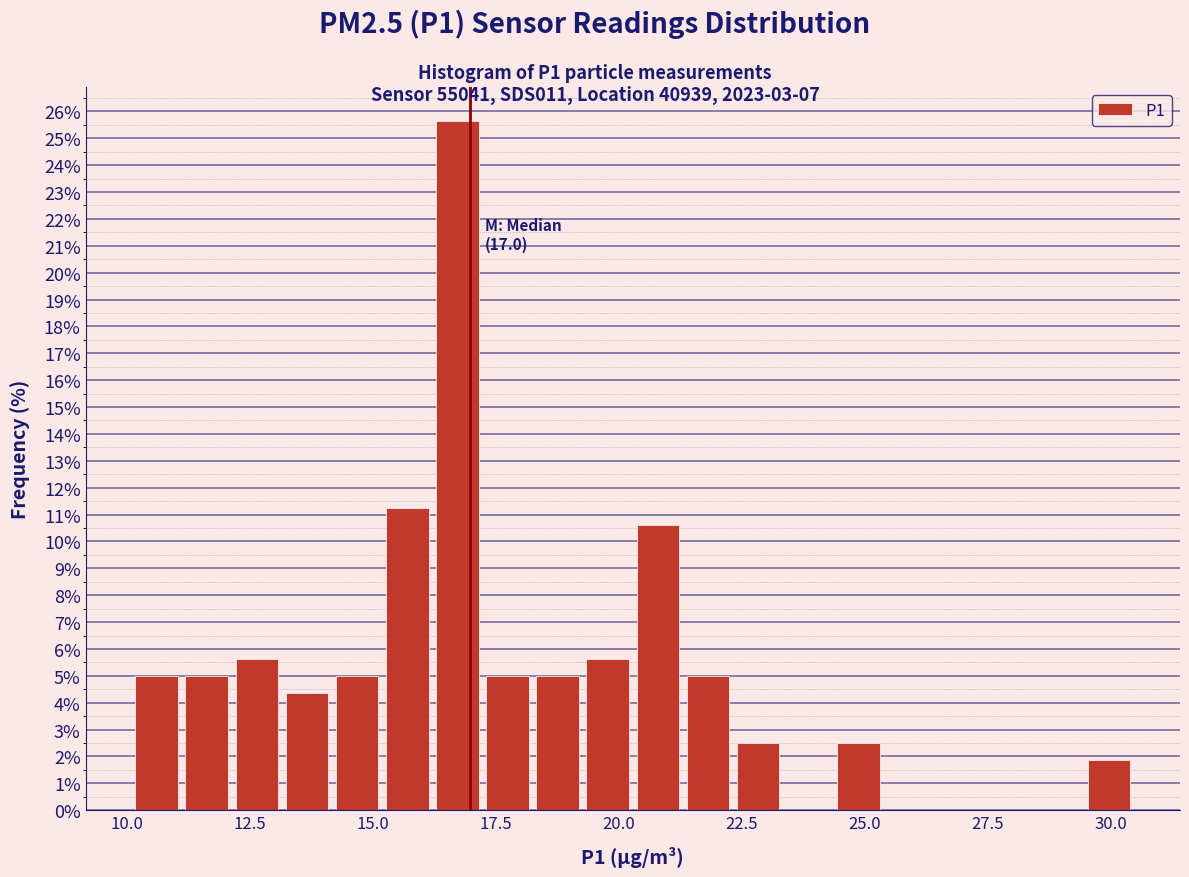

Around what value on the x-axis is the tallest bar? Give the approximate position of its centre, as read against the axis.

16.5